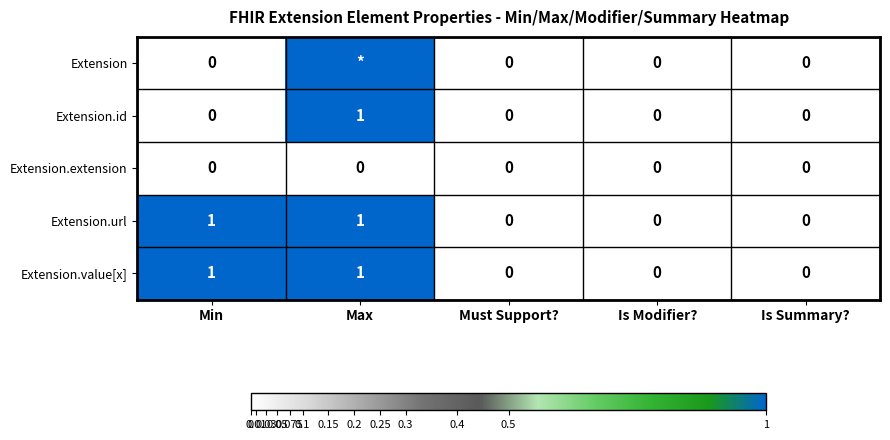

How many data points in Extension.id are above 0?

1